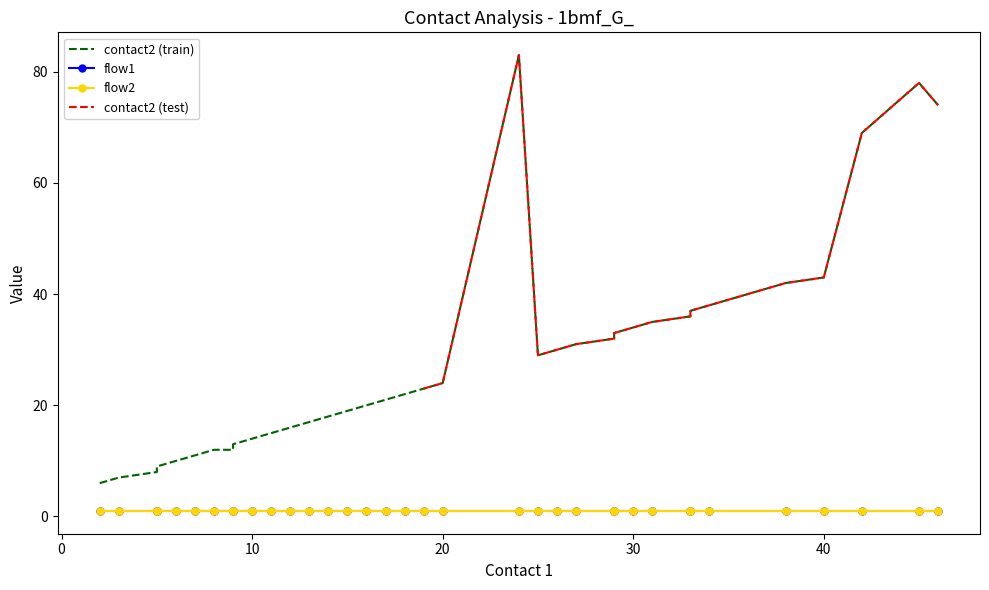

What is the approximate value of flow2 at 32?

1